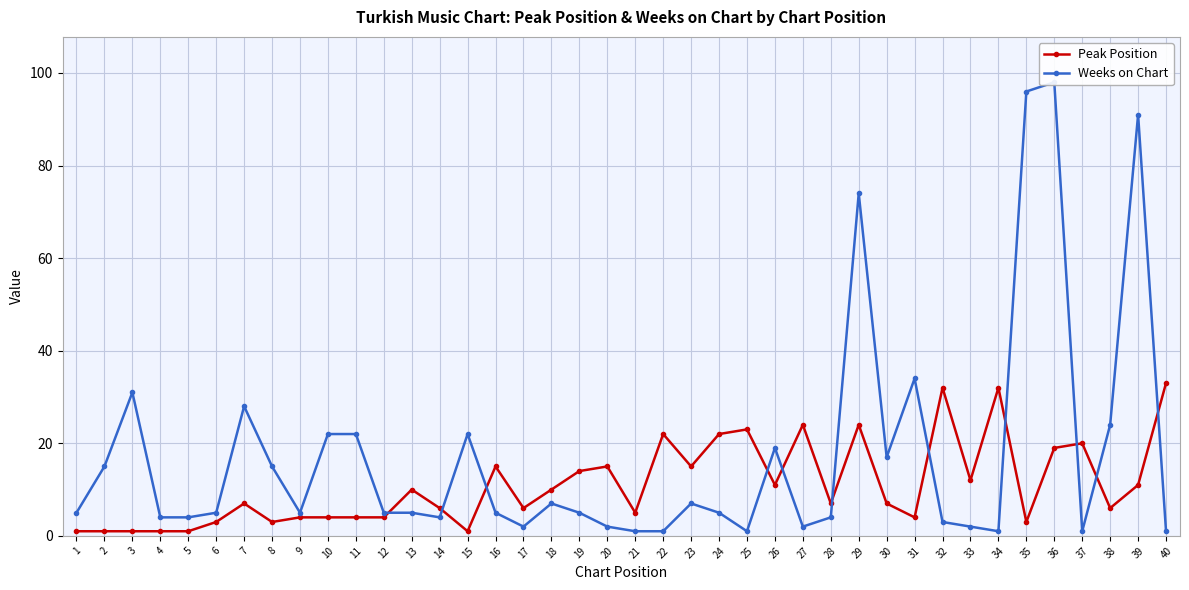

In Peak Position, how many points are higher than both neighbors (excluding endpoints)?

11